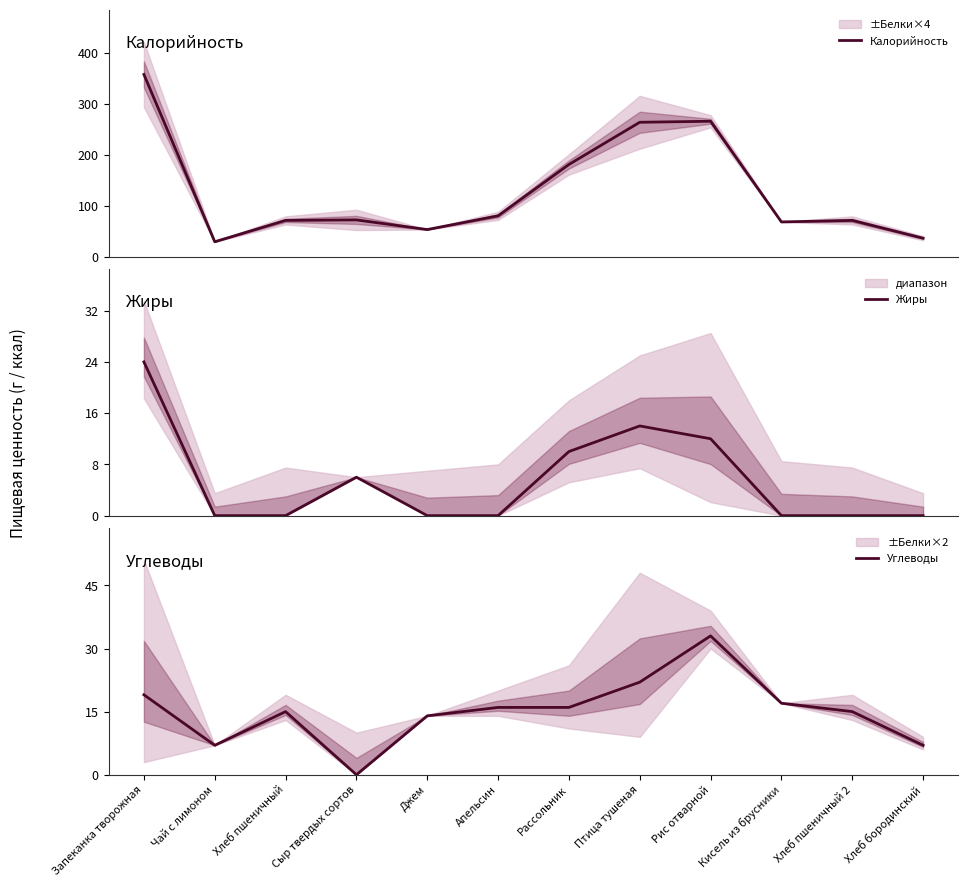

Reading right to left, list all the values displayed in this chart.

Калорийность: 36	71	68	266	264	181	80	53	72	71	29	358
Жиры: 0	0	0	12	14	10	0	0	6	0	0	24
Углеводы: 7	15	17	33	22	16	16	14	0	15	7	19